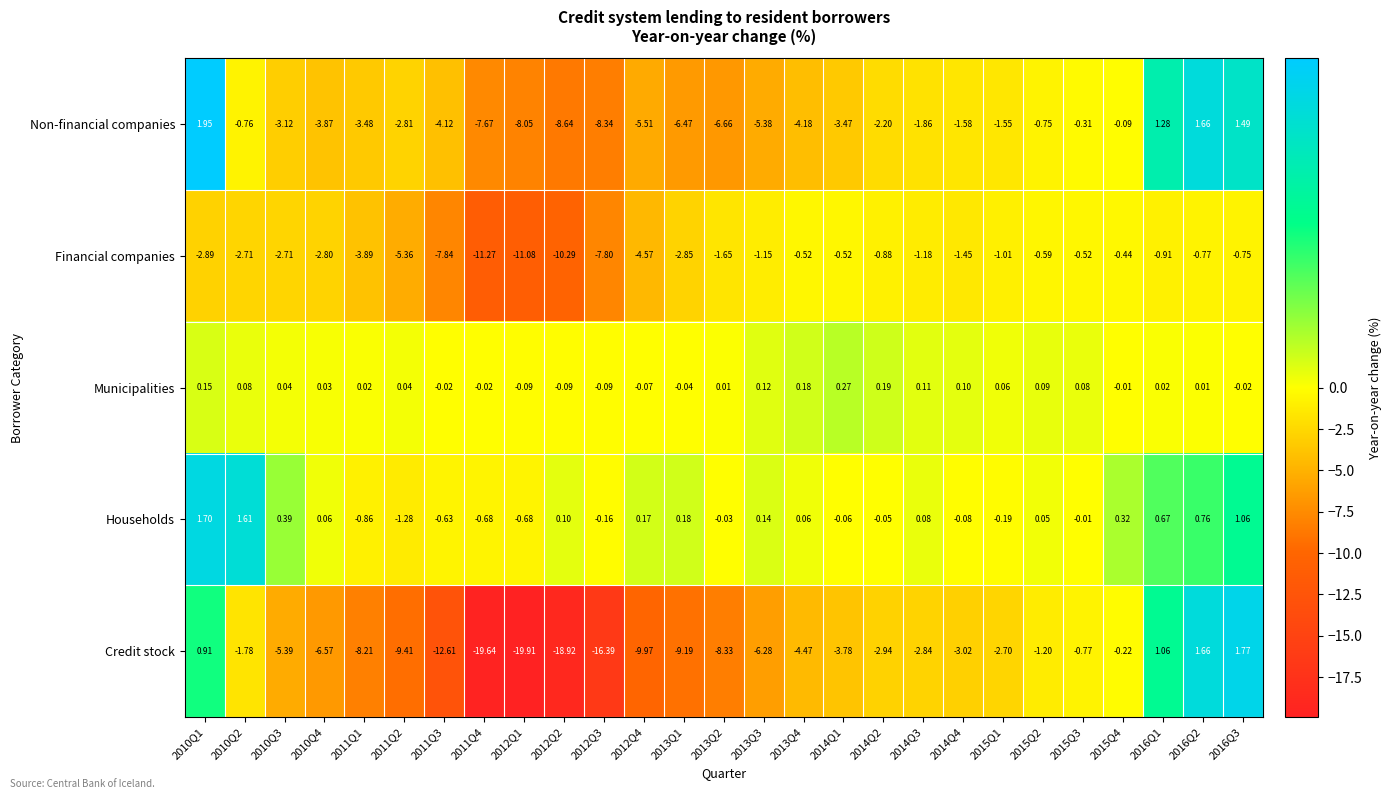

Which series changed the most between 2012Q3 and 2015Q4?

Credit stock